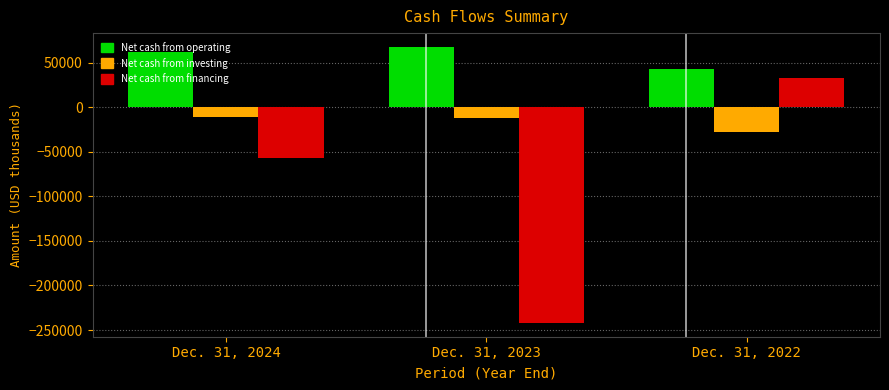

Is the value of Net cash from financing at Dec. 31, 2023 greater than the value of Net cash from operating at Dec. 31, 2022?

No